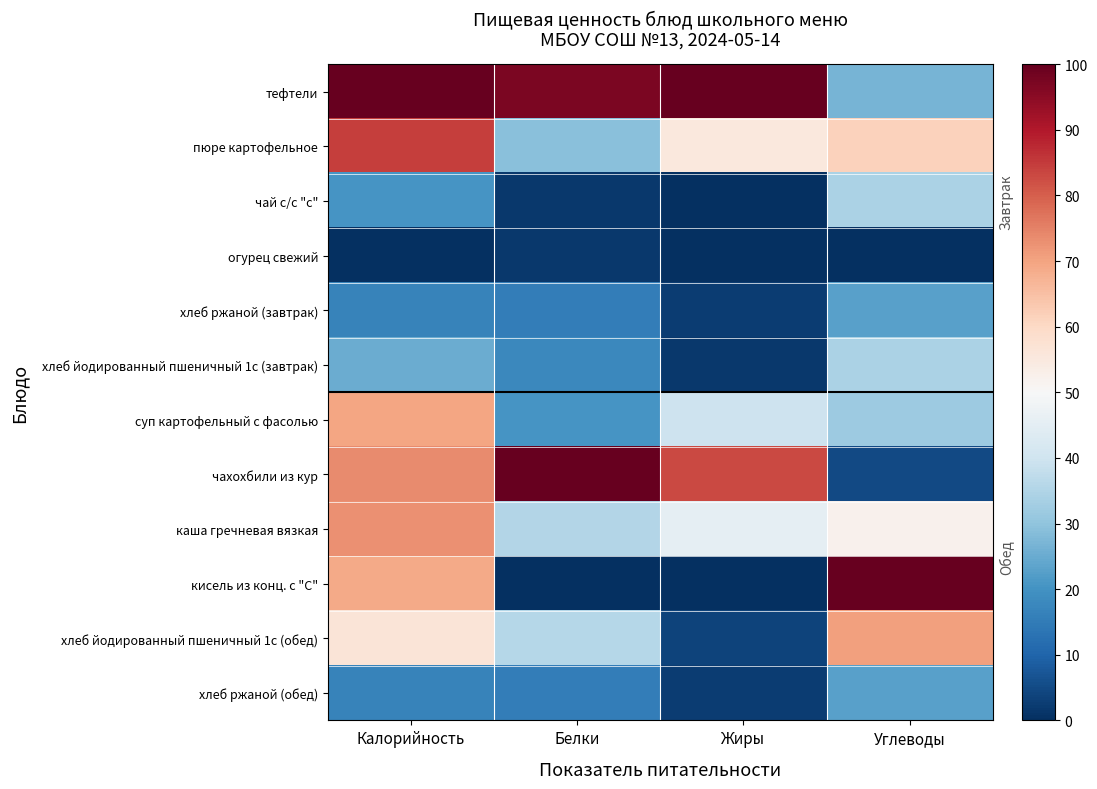

Which series has the largest total across all categories?

тефтели